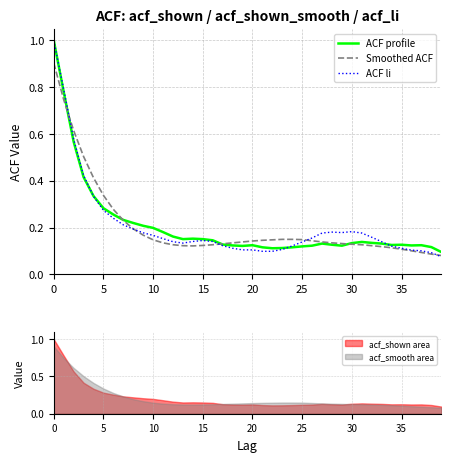

What is the sum of all ACF profile values?

8.3